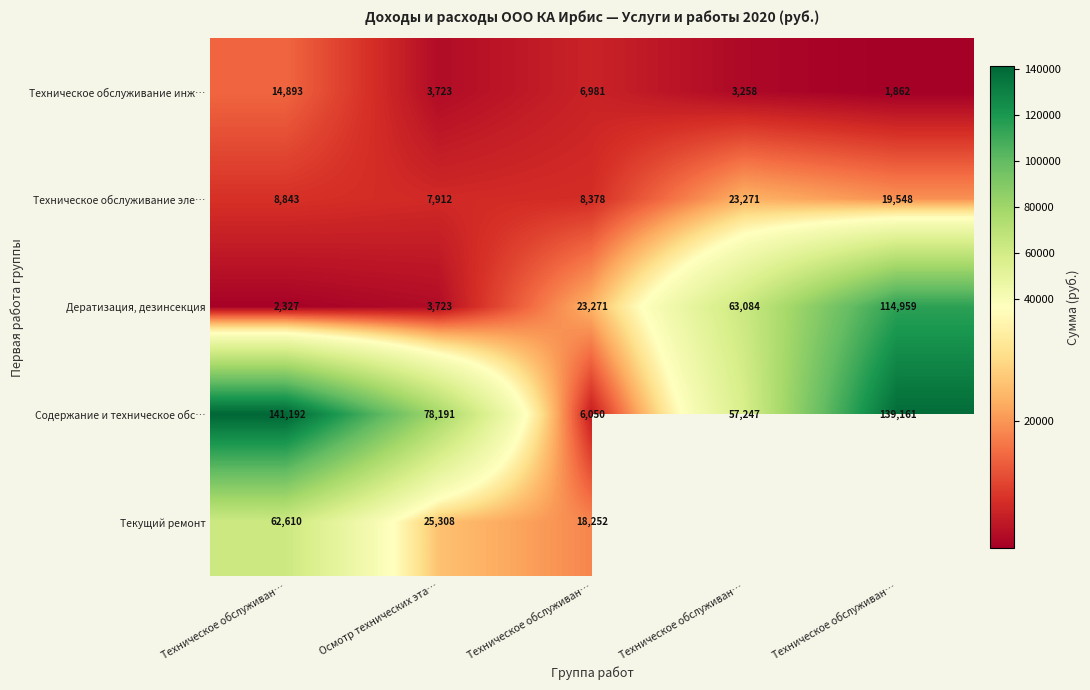

At Осмотр технических эта…, list the series in order from largest to smallest.

Содержание и техническое обс…, Текущий ремонт, Техническое обслуживание эле…, Техническое обслуживание инж…, Дератизация, дезинсекция